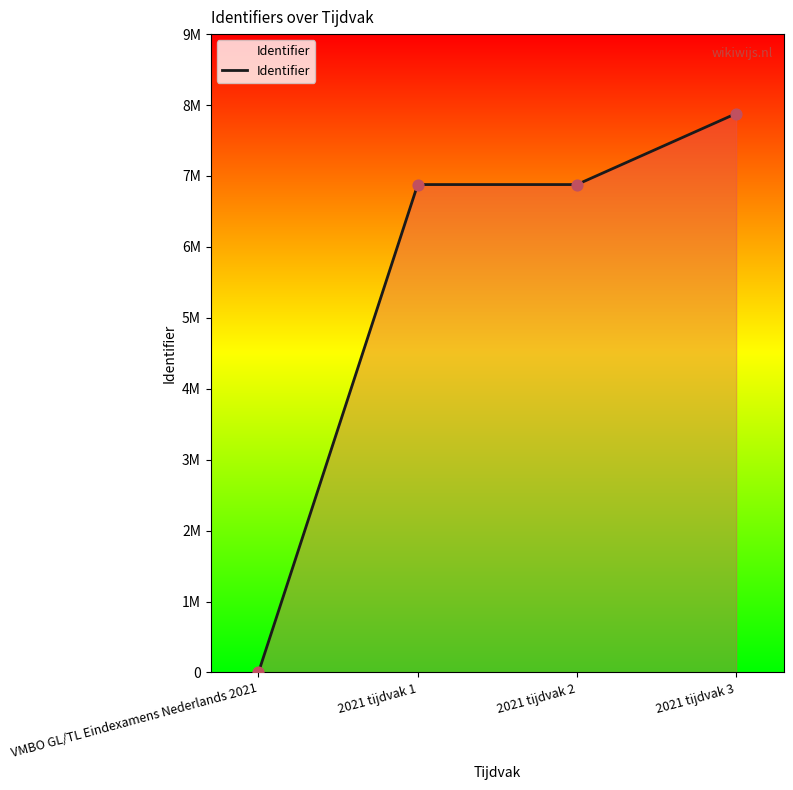

What is the change in value from VMBO GL/TL Eindexamens Nederlands 2021 to 2021 tijdvak 1?

+6878958